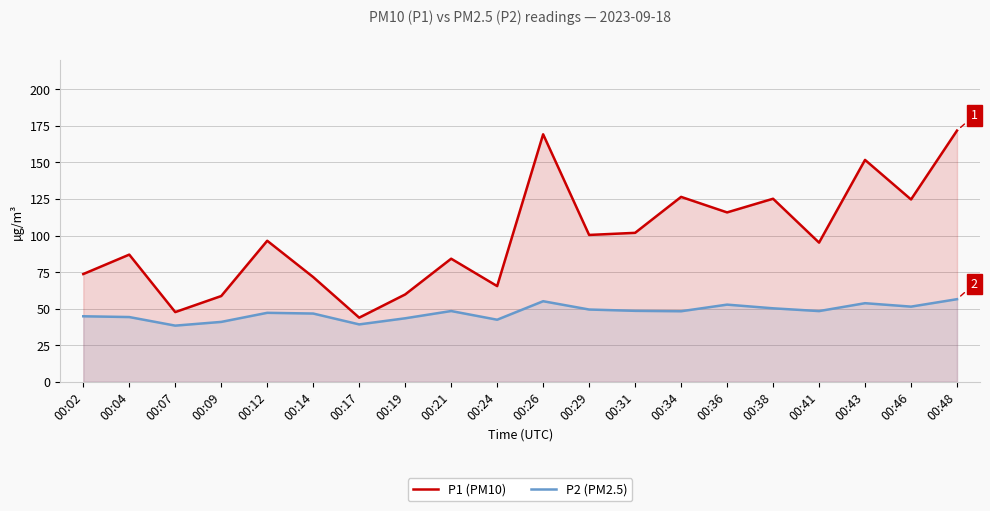

What are all the series names shown in the legend?

P1 (PM10), P2 (PM2.5)